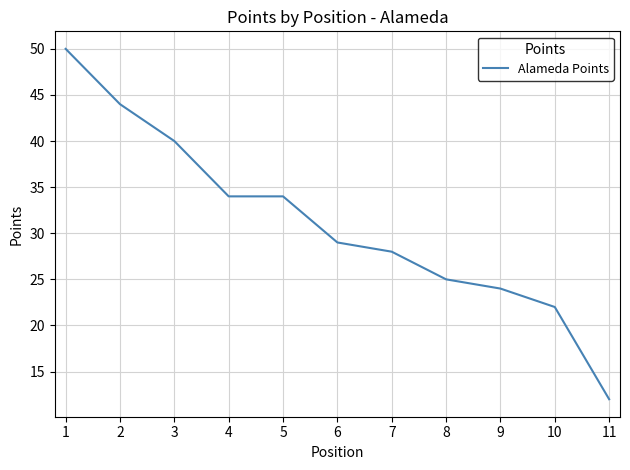

At which label does the data first exceed 29?

1